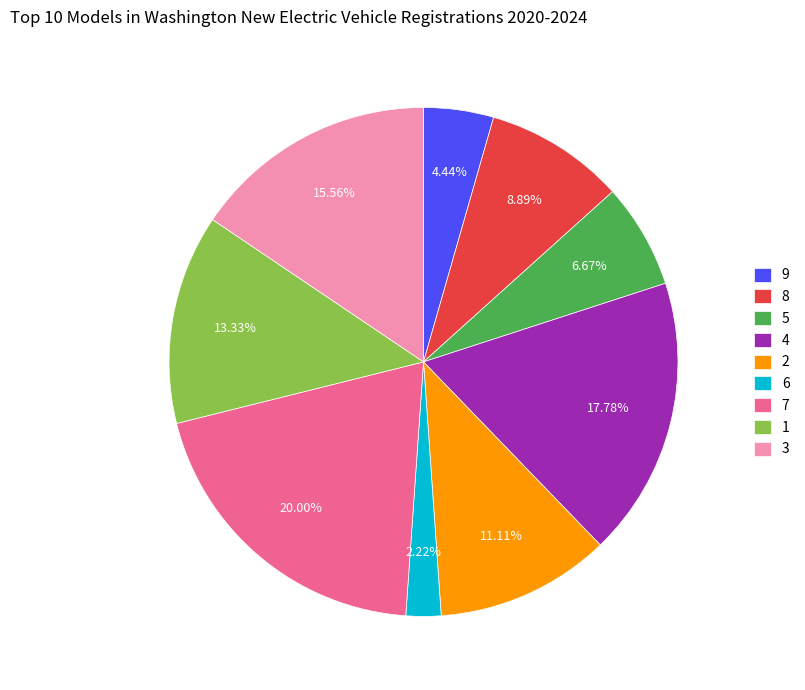

Does any single category account for the majority?

No